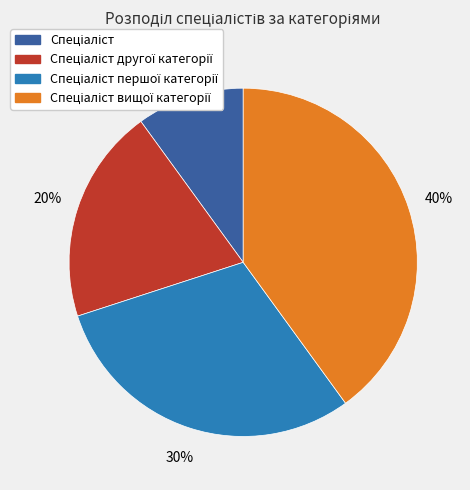

To the nearest percent, what is the difference between the largest and smallest slice percentages?

30%